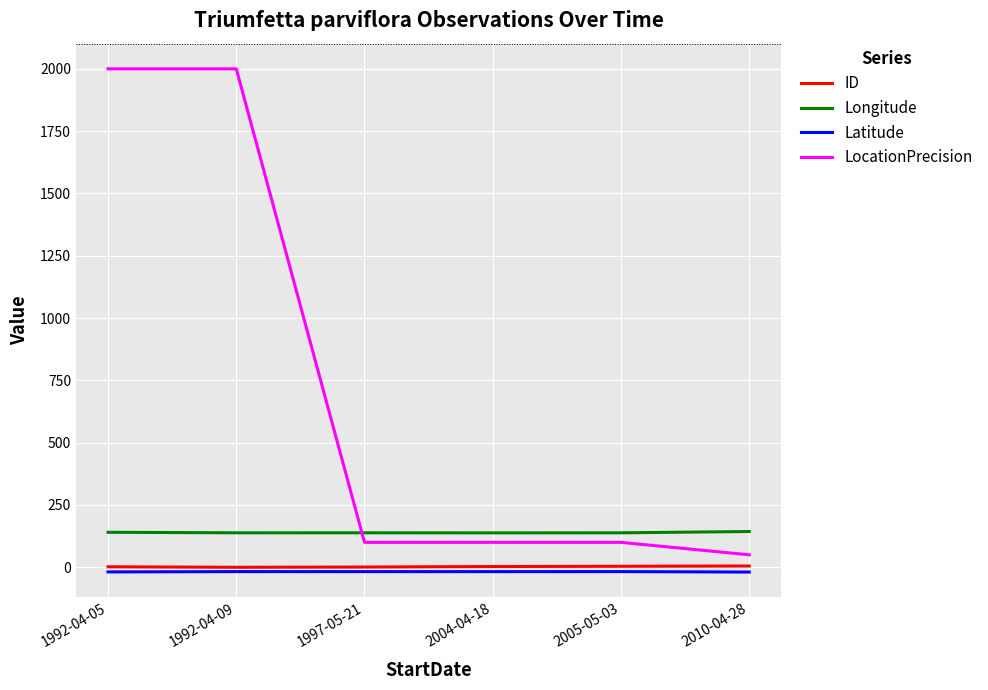

The value of Longitude at 2005-05-03 is 138.3. True or false?

True